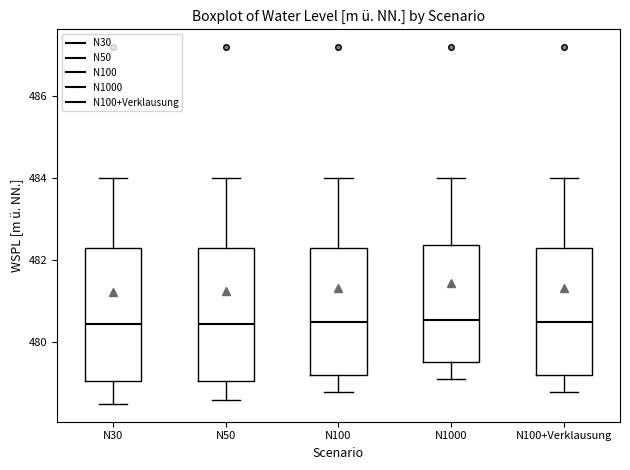

Reading left to right, read every box against the y-axis: the position of its median line, the range the box covers, and the ends of its whiskers. The values are not printed on the chart, so give them approximately, as read against the axis.

N30: median 480.4, box 479.0 to 482.4, whiskers 478.6 to 484.0
N50: median 480.4, box 479.0 to 482.4, whiskers 478.6 to 484.0
N100: median 480.6, box 479.2 to 482.4, whiskers 478.8 to 484.0
N1000: median 480.6, box 479.6 to 482.4, whiskers 479.2 to 484.0
N100+Verklausung: median 480.6, box 479.2 to 482.4, whiskers 478.8 to 484.0